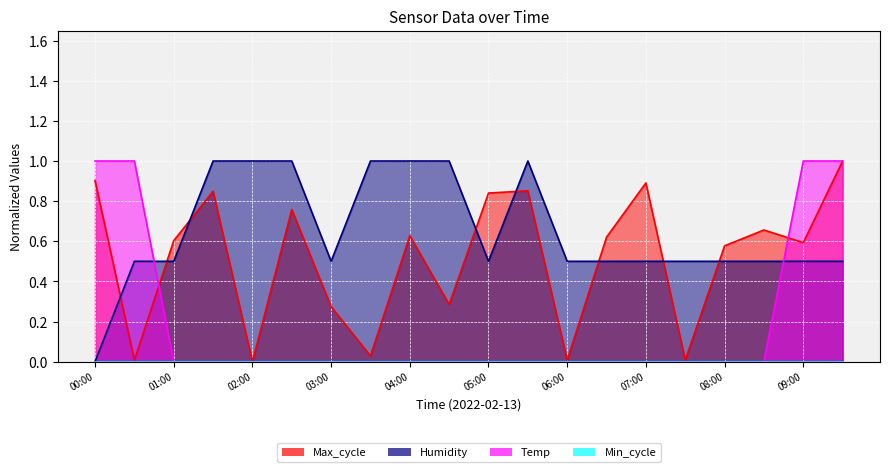

Count the Humidity values in the range 0 to 1.

20